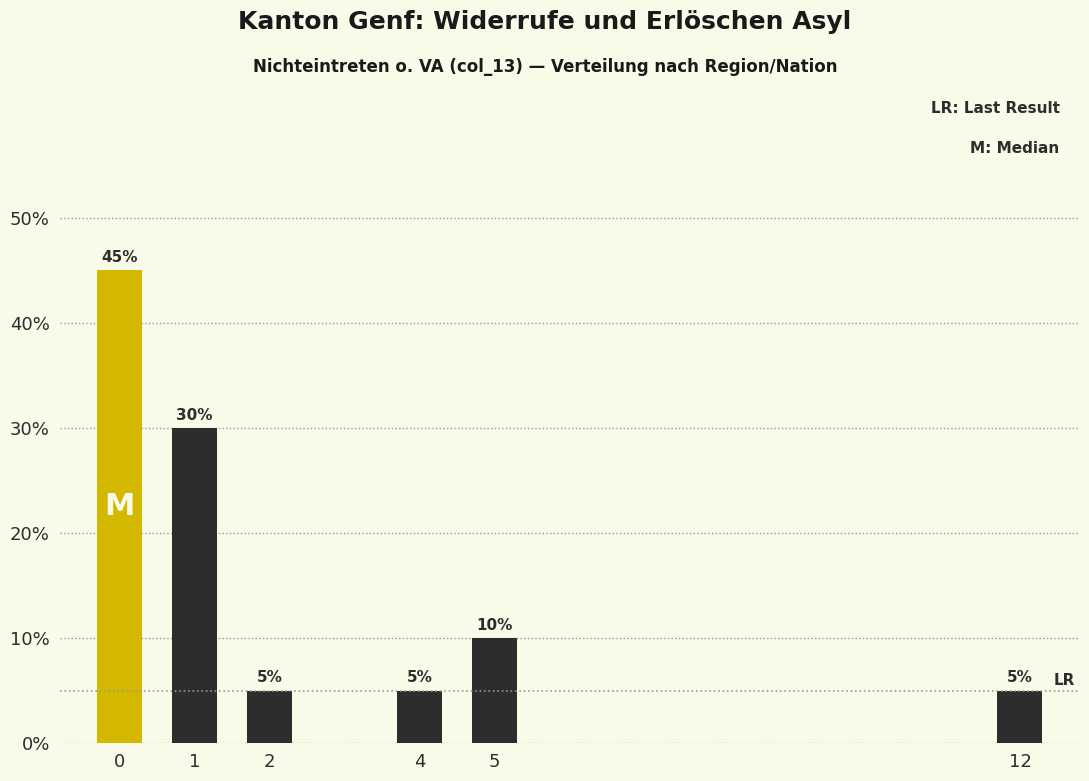

Reading left to right, extract all data points from this chart.

45	30	5	5	10	5